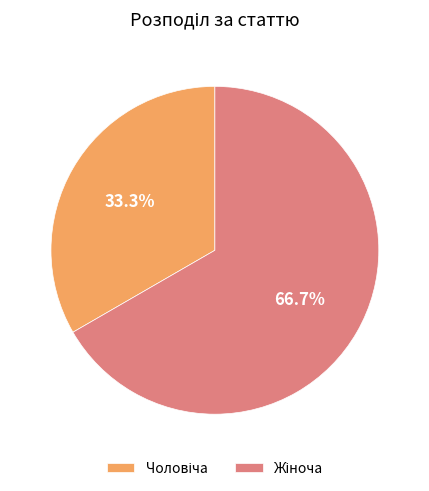

Does any single category account for the majority?

Yes